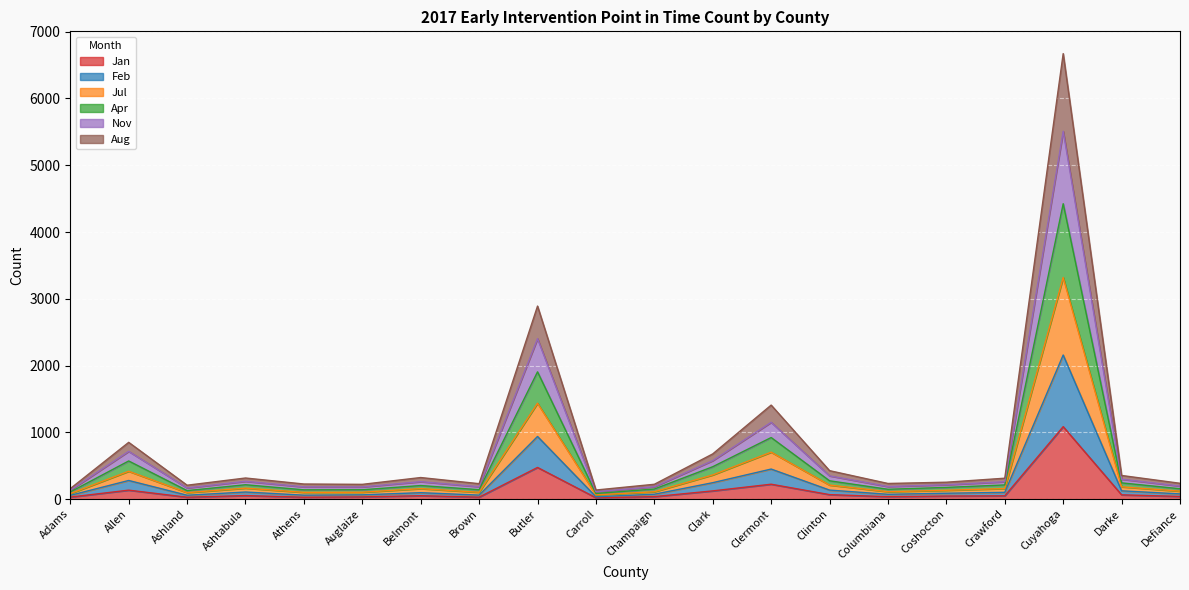

At which label does Jul reach its minimum?

Carroll